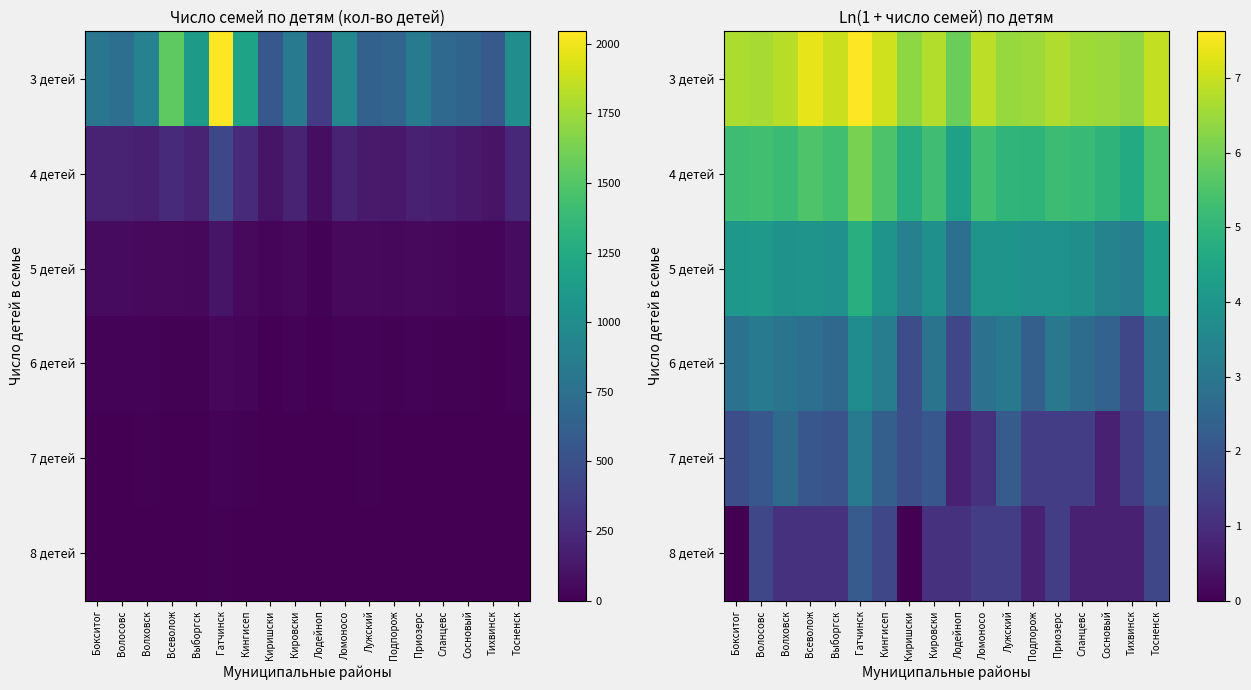

List the series in order of their peak value, lowest first.

8 детей, 7 детей, 6 детей, 5 детей, 4 детей, 3 детей